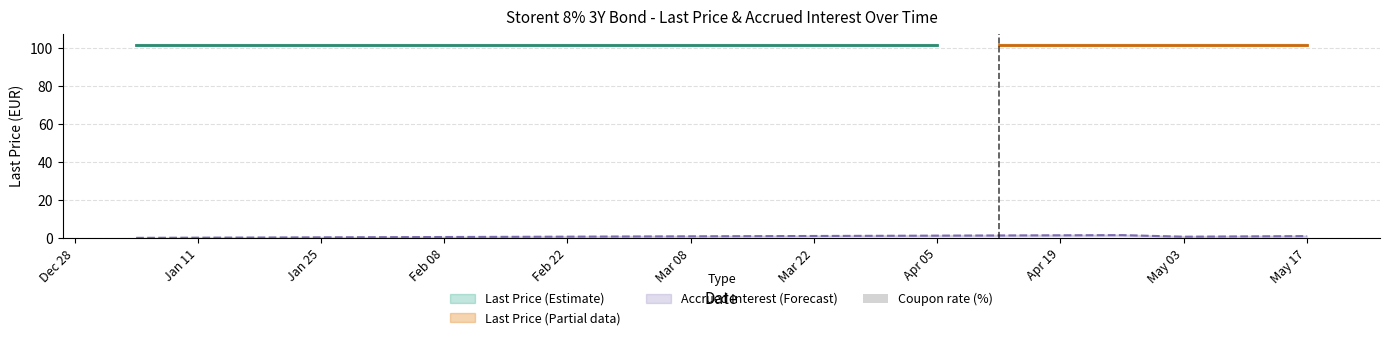

Rank the categories by value from lowest to highest.

2021-01-04, 2021-01-11, 2021-01-18, 2021-01-25, 2021-02-01, 2021-02-08, 2021-02-15, 2021-05-03, 2021-02-22, 2021-03-01, 2021-05-10, 2021-03-08, 2021-03-15, 2021-05-17, 2021-03-22, 2021-03-29, 2021-04-05, 2021-04-12, 2021-04-19, 2021-04-26